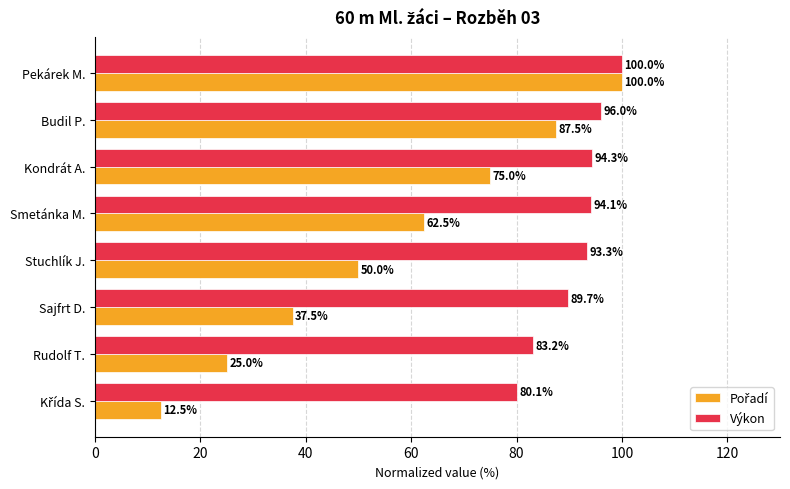

Read the Výkon value at Rudolf T..

83.2